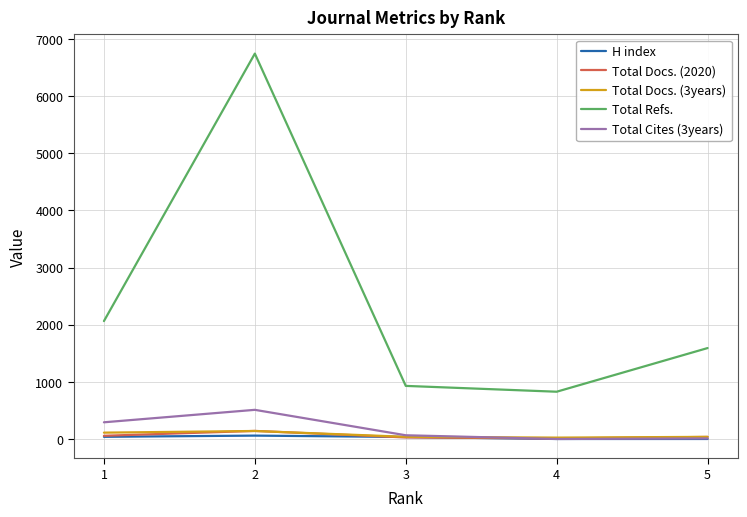

Is the value of H index at 1 greater than the value of Total Cites (3years) at 1?

No